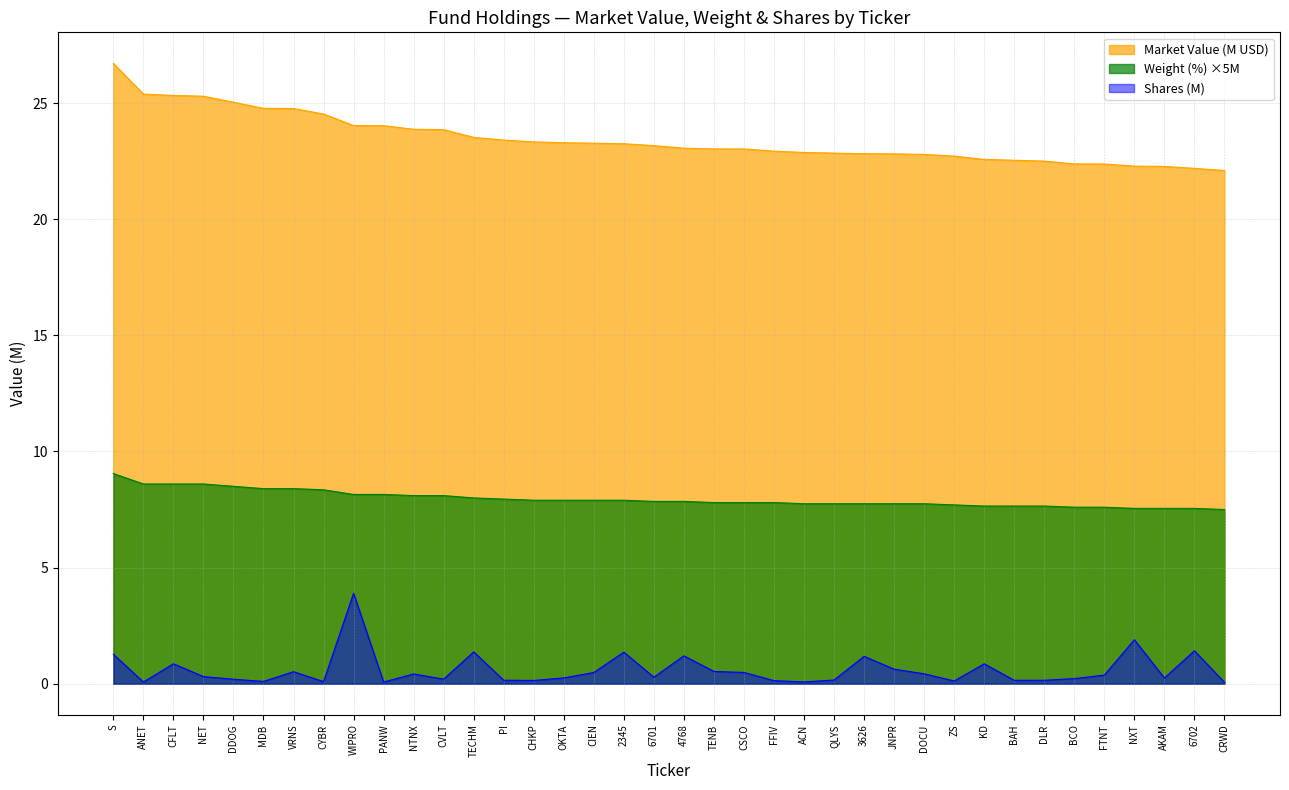

Reading right to left, extract all data points from this chart.

SentinelOne: 22.1	22.2	22.3	22.3	22.4	22.4	22.5	22.5	22.6	22.7	22.8	22.8	22.8	22.8	22.9	22.9	23.0	23.0	23.1	23.2	23.2	23.3	23.3	23.3	23.4	23.5	23.9	23.9	24.0	24.0	24.5	24.8	24.8	25.0	25.3	25.3	25.4	26.7
Weight (%): 7.5	7.5	7.5	7.5	7.6	7.6	7.7	7.7	7.7	7.7	7.8	7.8	7.8	7.8	7.8	7.8	7.8	7.8	7.8	7.8	7.9	7.9	7.9	7.9	8.0	8.0	8.1	8.1	8.1	8.1	8.3	8.4	8.4	8.5	8.6	8.6	8.6	9.1
Shares: 0.1	1.4	0.2	1.9	0.4	0.2	0.1	0.1	0.9	0.1	0.4	0.6	1.2	0.2	0.1	0.1	0.5	0.5	1.2	0.3	1.4	0.5	0.2	0.1	0.1	1.4	0.2	0.4	0.1	3.9	0.1	0.5	0.1	0.2	0.3	0.9	0.1	1.3